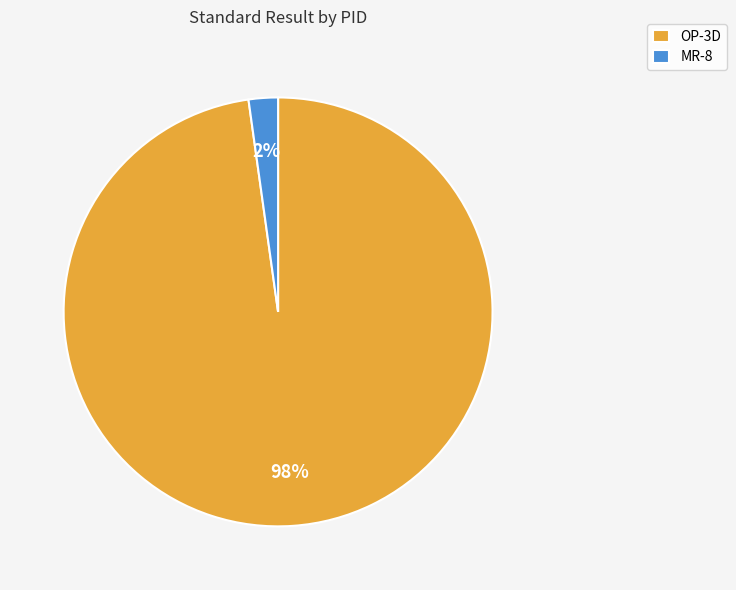

Is there any slice that represents more than half of the pie?

Yes